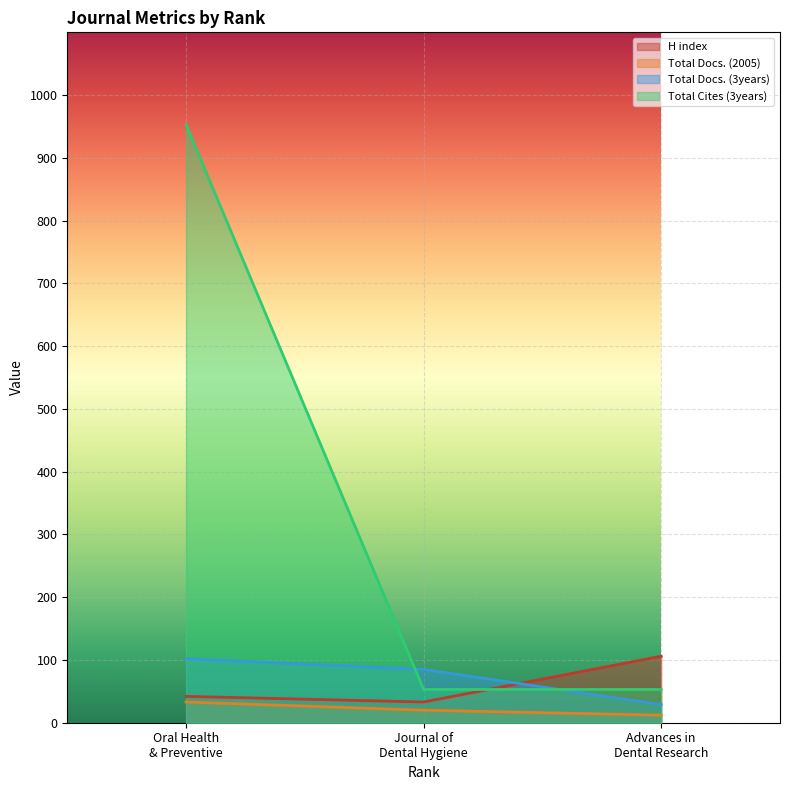

What is the highest value of the Total Docs. (2005) series?

33